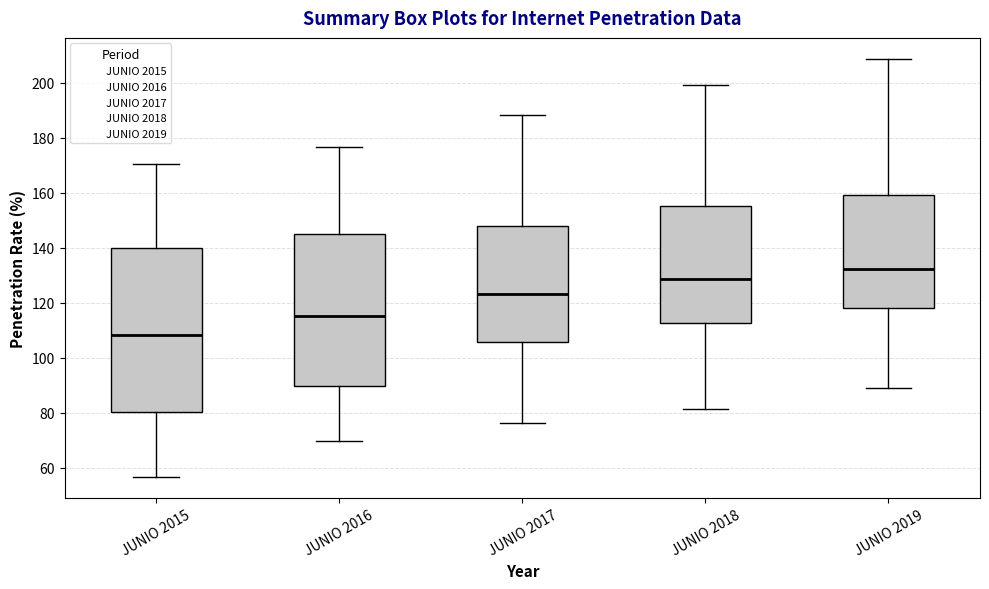

Reading left to right, read every box against the y-axis: the position of its median line, the range the box covers, and the ends of its whiskers. The values are not printed on the chart, so give them approximately, as read against the axis.

JUNIO 2015: median 108, box 80 to 140, whiskers 56 to 170
JUNIO 2016: median 116, box 90 to 144, whiskers 70 to 176
JUNIO 2017: median 124, box 106 to 148, whiskers 76 to 188
JUNIO 2018: median 128, box 112 to 156, whiskers 82 to 200
JUNIO 2019: median 132, box 118 to 160, whiskers 90 to 208